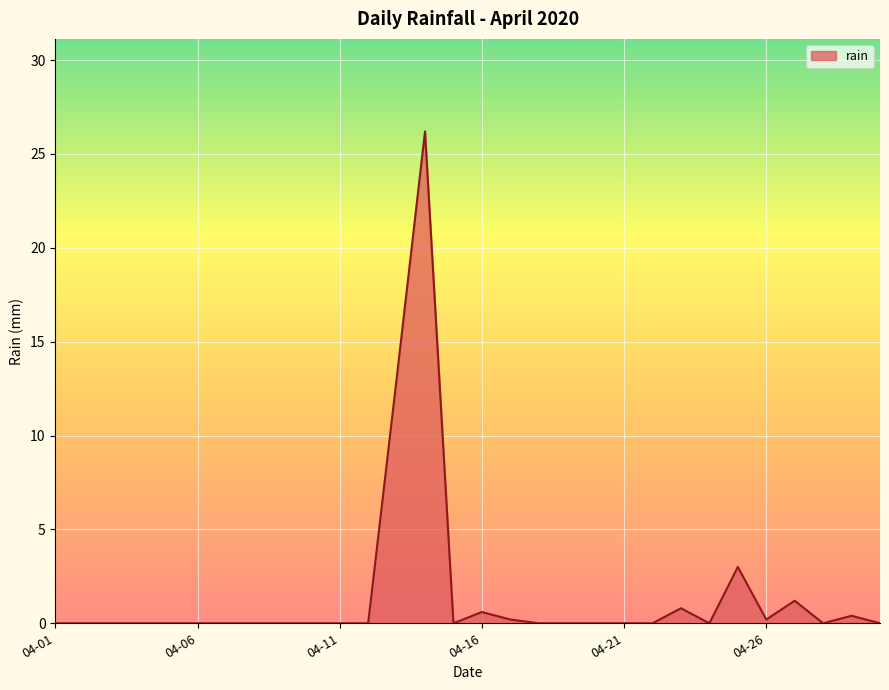

What is the greatest value displayed?

26.2